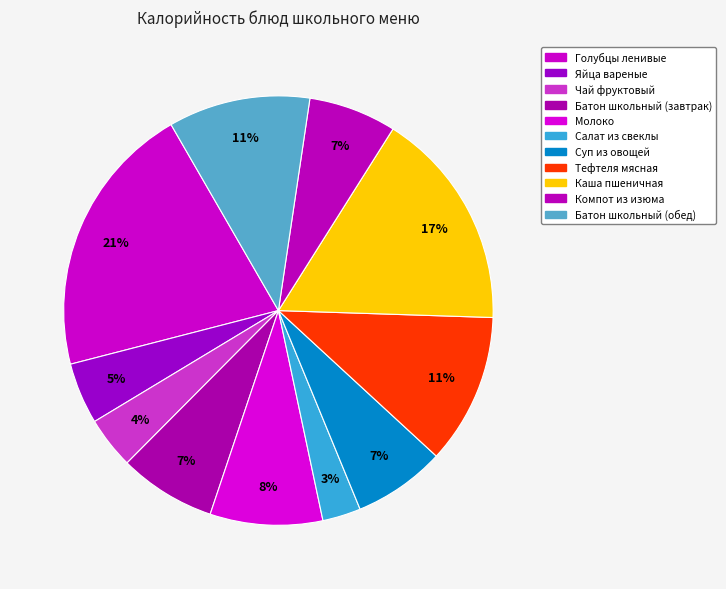

True or false: Голубцы ленивые accounts for 21% of the total.

True